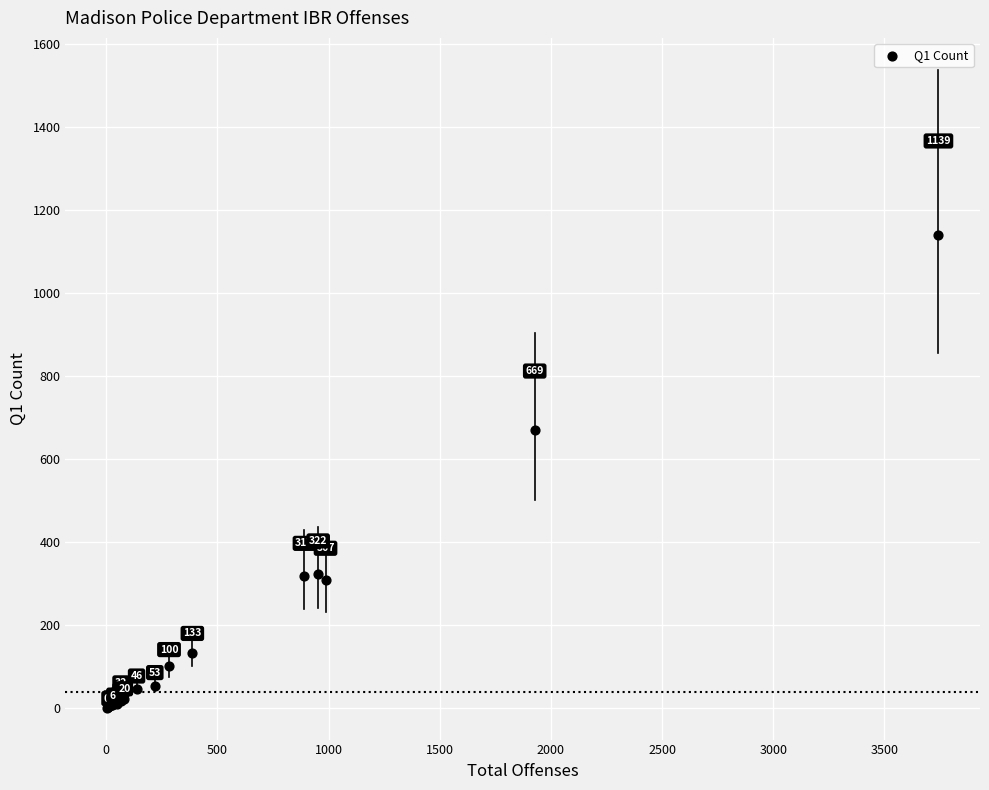

What Y value in the scatter plot is closest to 569?

669